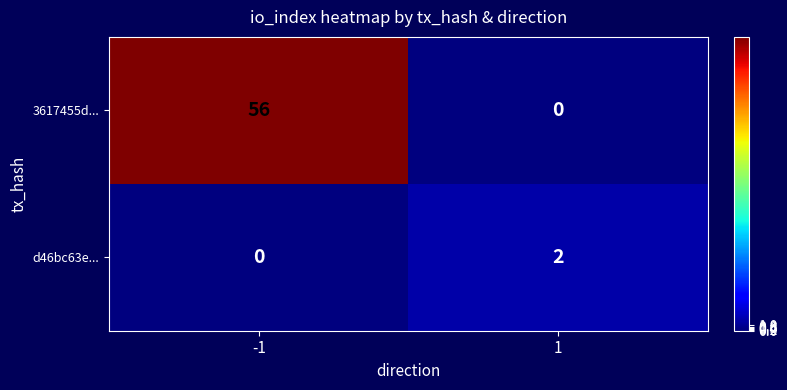

What is the sum of the 3617455d... values at -1 and 1?

56